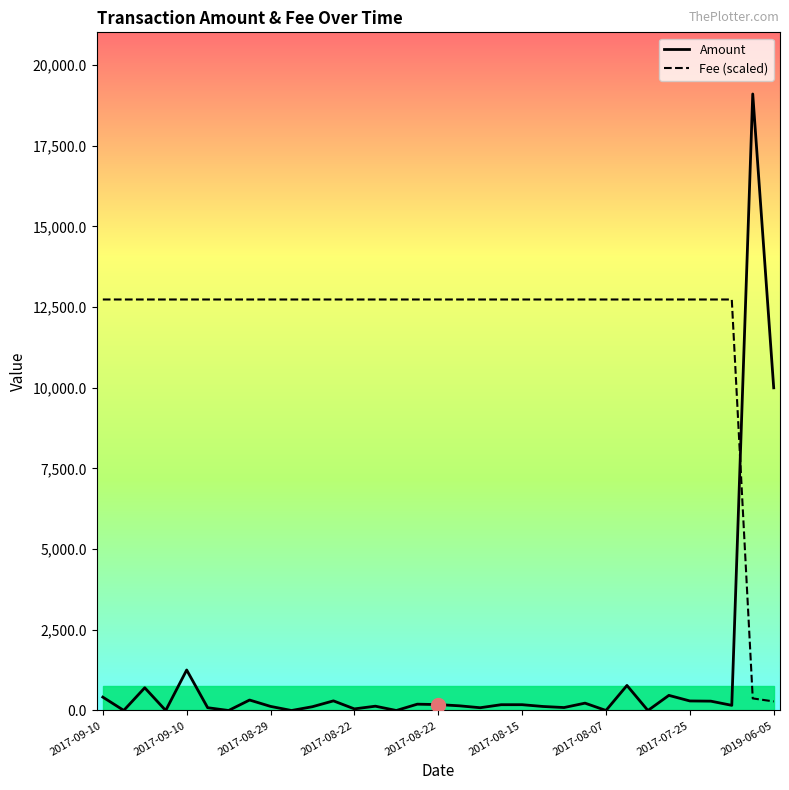

The Fee (scaled) series shows 6849.2 at 18. True or false?

False